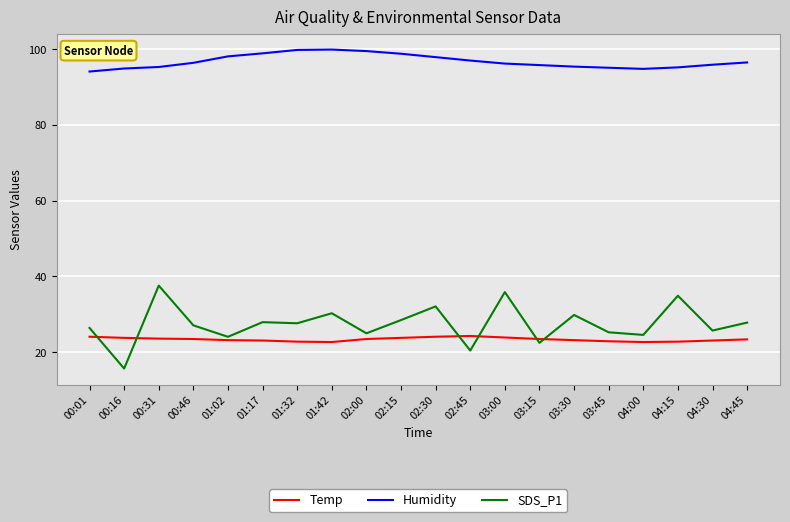

Rank the series at 00:01 from highest to lowest value.

Humidity, SDS_P1, Temp